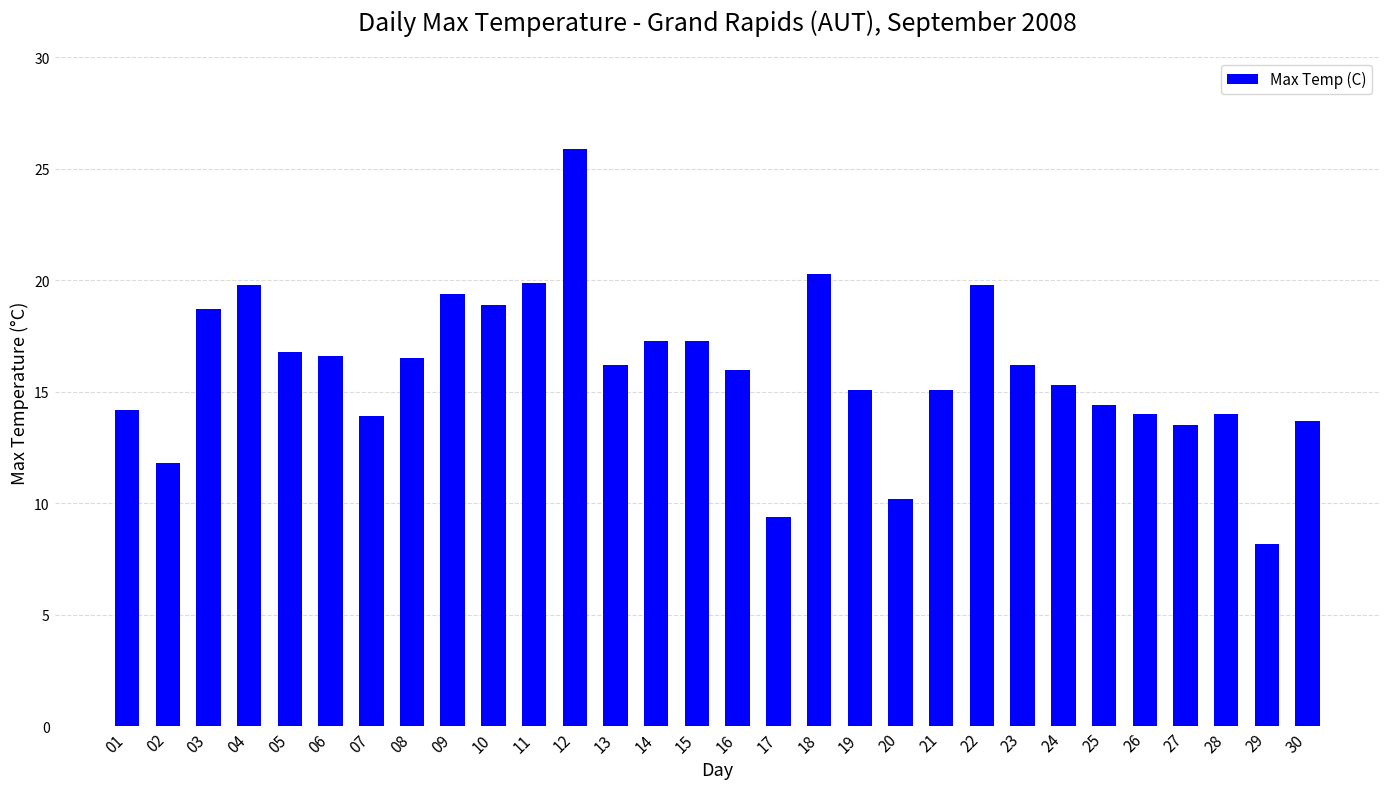

True or false: the data shows 16.2 at 23.

True